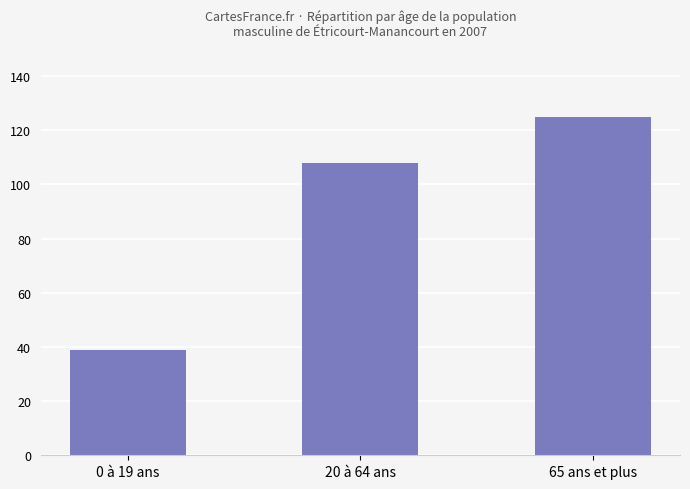

How many series are shown in this chart?

1